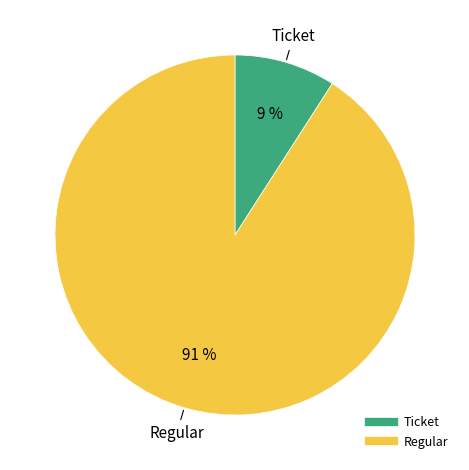

To the nearest percent, what is the average slice percentage?

50%